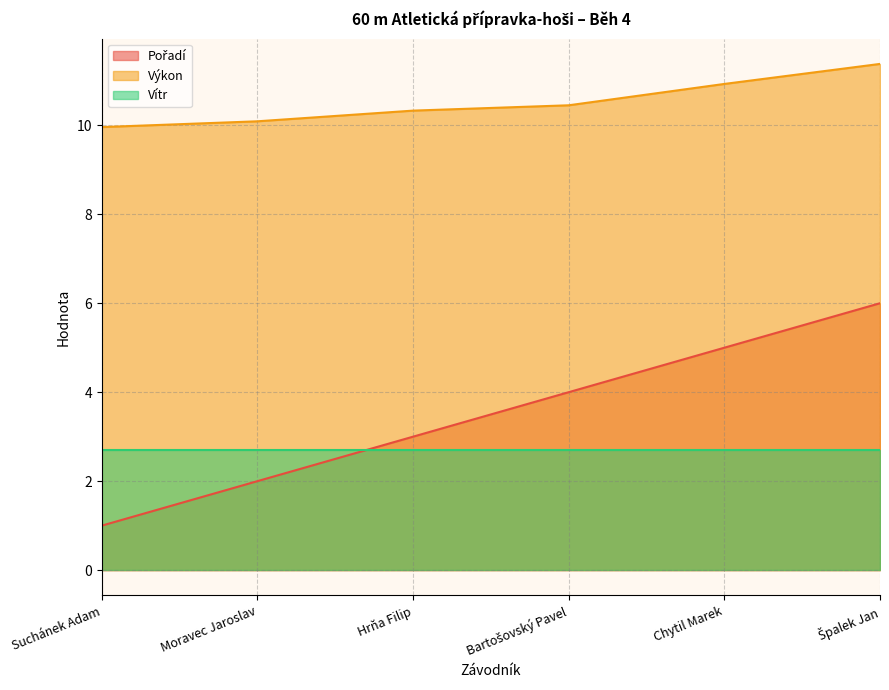

True or false: Výkon has a value of 10.0 at Suchánek Adam.

True